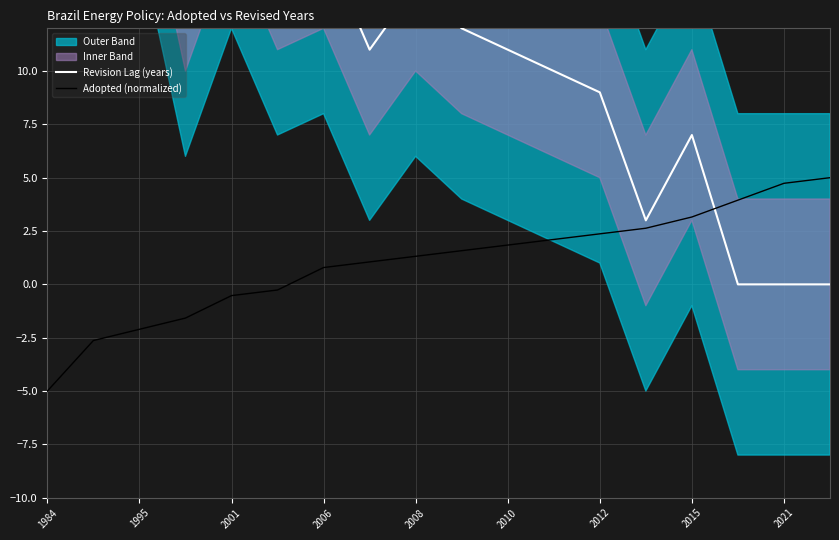

Reading right to left, transcribe all the data shown in this chart.

Revision Lag (years): 0.0	0.0	0.0	7.0	3.0	9.0	10.0	11.0	12.0	14.0	11.0	16.0	15.0	20.0	14.0	24.0	23.0	35.0
Adopted (normalized): 5.0	4.7	3.9	3.2	2.6	2.4	2.1	1.8	1.6	1.3	1.1	0.8	-0.3	-0.5	-1.6	-2.1	-2.6	-5.0